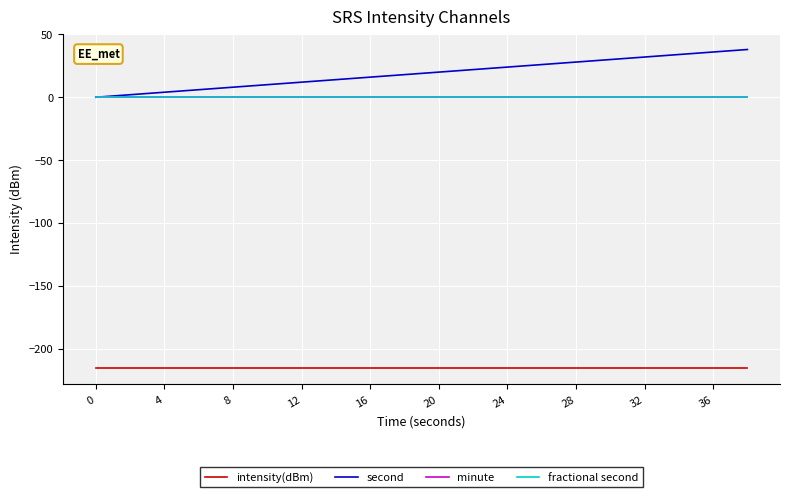

True or false: fractional second and second intersect in this chart.

False